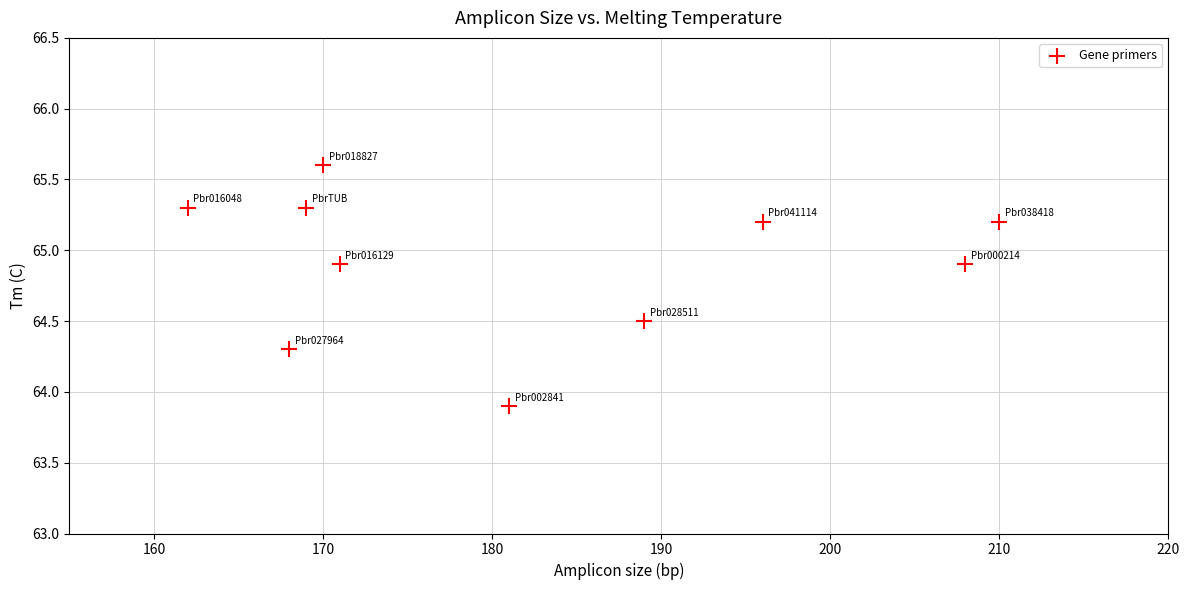

What Y value in the scatter plot is closest to 64?

63.9